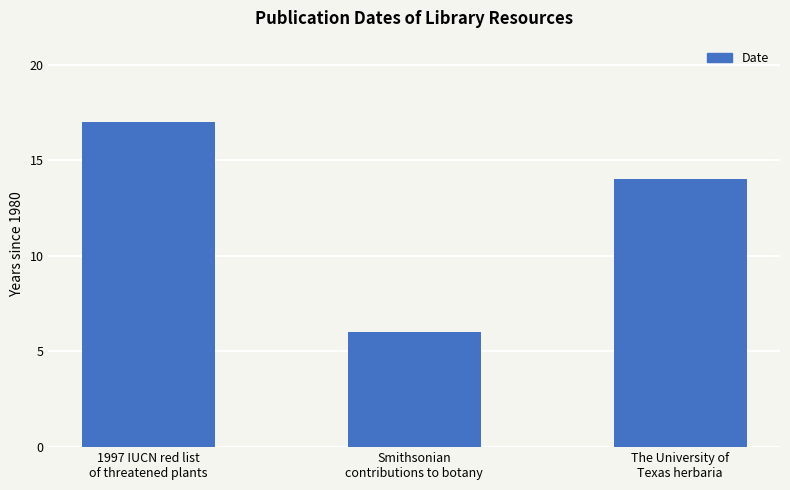

Which category has the lowest value across all series?

Smithsonian
contributions to botany